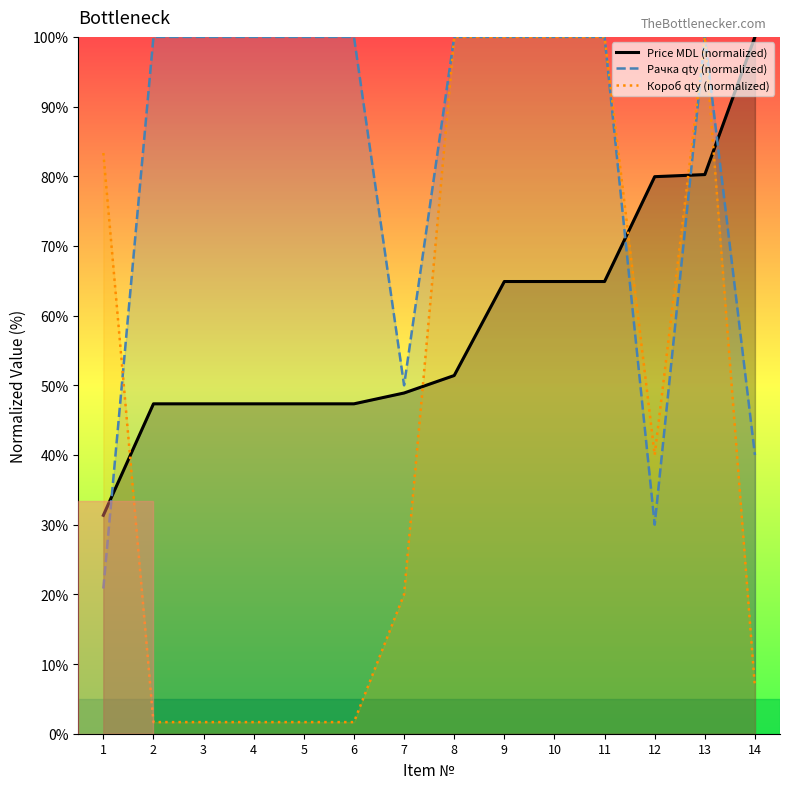

What is the smallest value displayed?

1.7